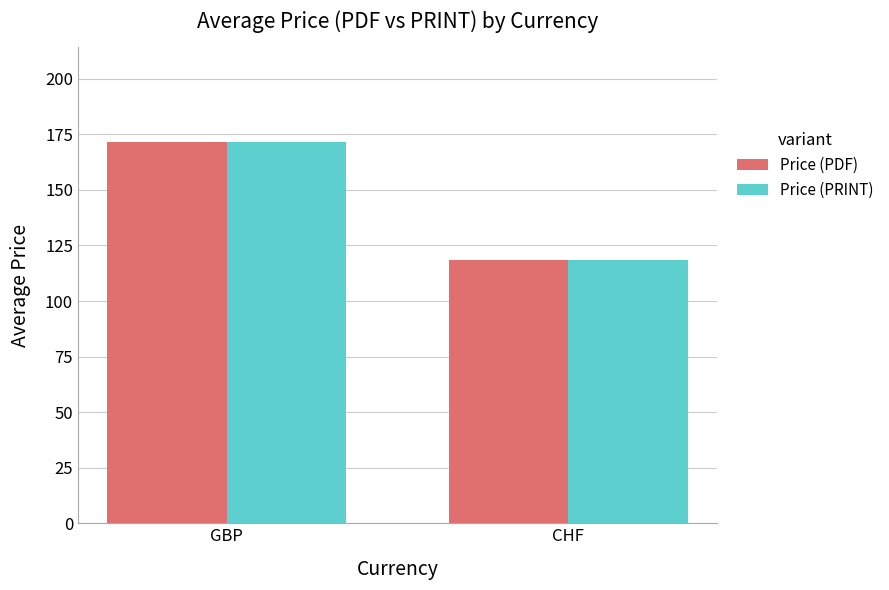

At which category is the sum across all series the highest?

GBP